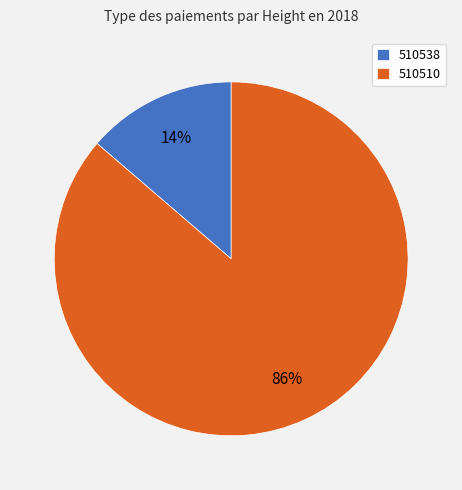

Rank the categories by value from lowest to highest.

510538, 510510